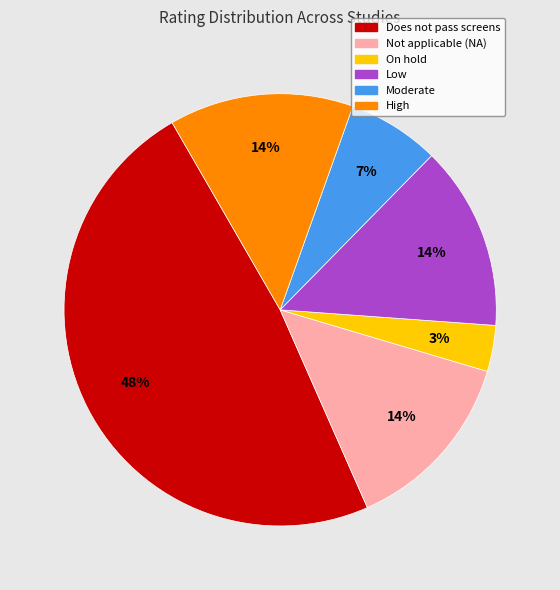

How many segments does this pie chart have?

6